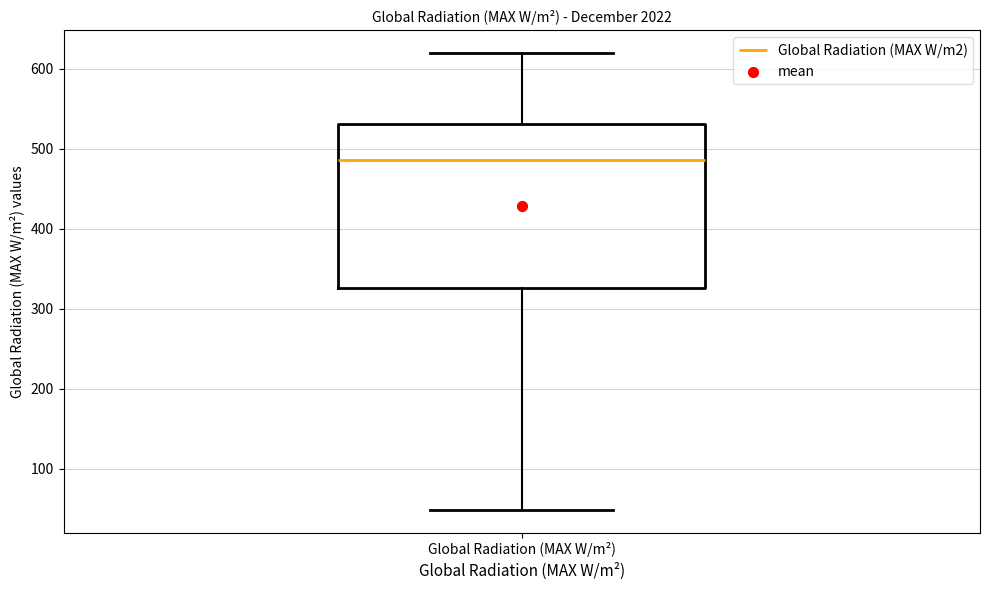

Where does the median line of the box for Global Radiation (MAX W/m²) sit on the y-axis? The values are not printed on the chart, so give them approximately, as read against the axis.

490